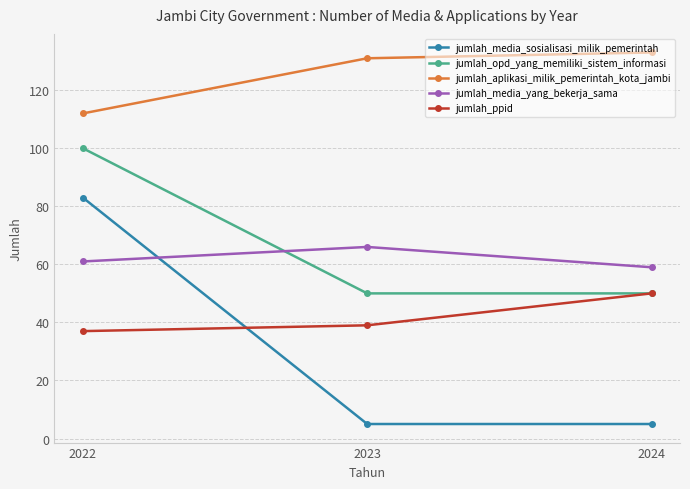

What is the average value of the jumlah_opd_yang_memiliki_sistem_informasi series?

67